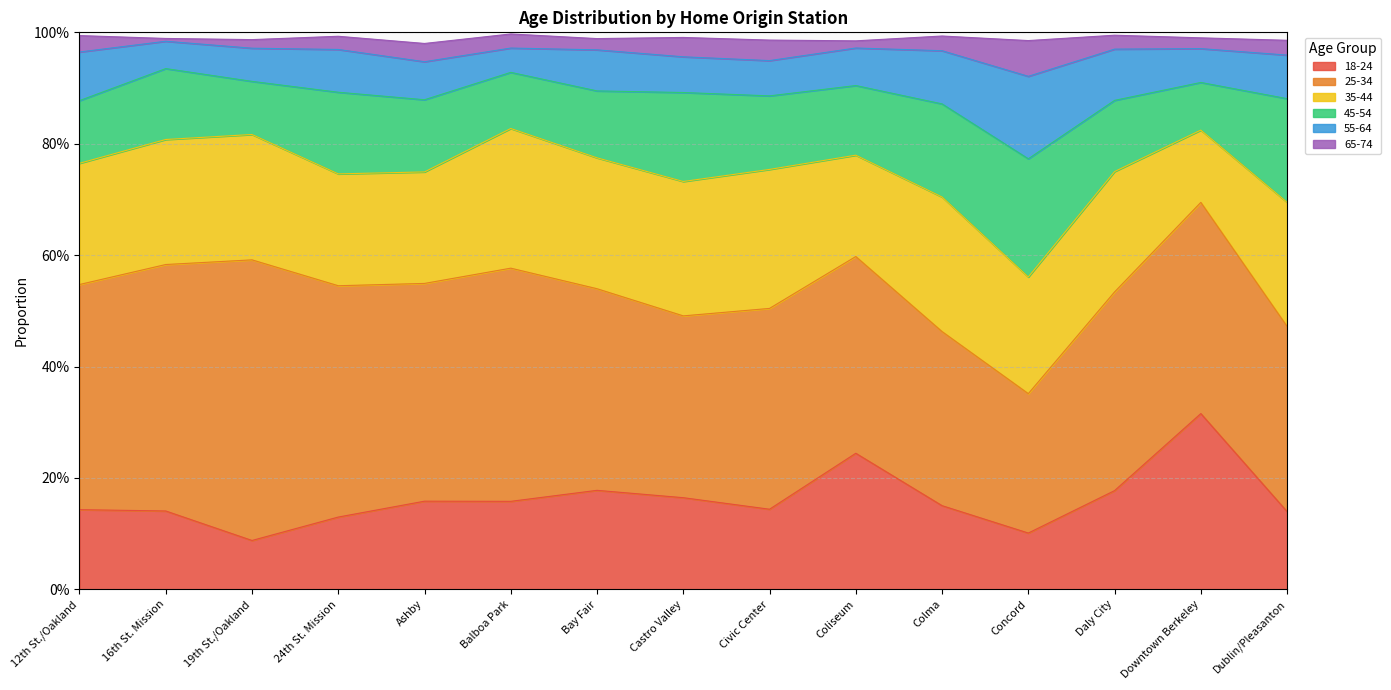

Reading left to right, transcribe all the data shown in this chart.

18-24: 0.1	0.1	0.1	0.1	0.2	0.2	0.2	0.2	0.1	0.2	0.2	0.1	0.2	0.3	0.1
25-34: 0.4	0.4	0.5	0.4	0.4	0.4	0.4	0.3	0.4	0.4	0.3	0.3	0.4	0.4	0.3
35-44: 0.2	0.2	0.2	0.2	0.2	0.3	0.2	0.2	0.2	0.2	0.2	0.2	0.2	0.1	0.2
45-54: 0.1	0.1	0.1	0.1	0.1	0.1	0.1	0.2	0.1	0.1	0.2	0.2	0.1	0.1	0.2
55-64: 0.1	0.0	0.1	0.1	0.1	0.0	0.1	0.1	0.1	0.1	0.1	0.1	0.1	0.1	0.1
65-74: 0.0	0.0	0.0	0.0	0.0	0.0	0.0	0.0	0.0	0.0	0.0	0.1	0.0	0.0	0.0